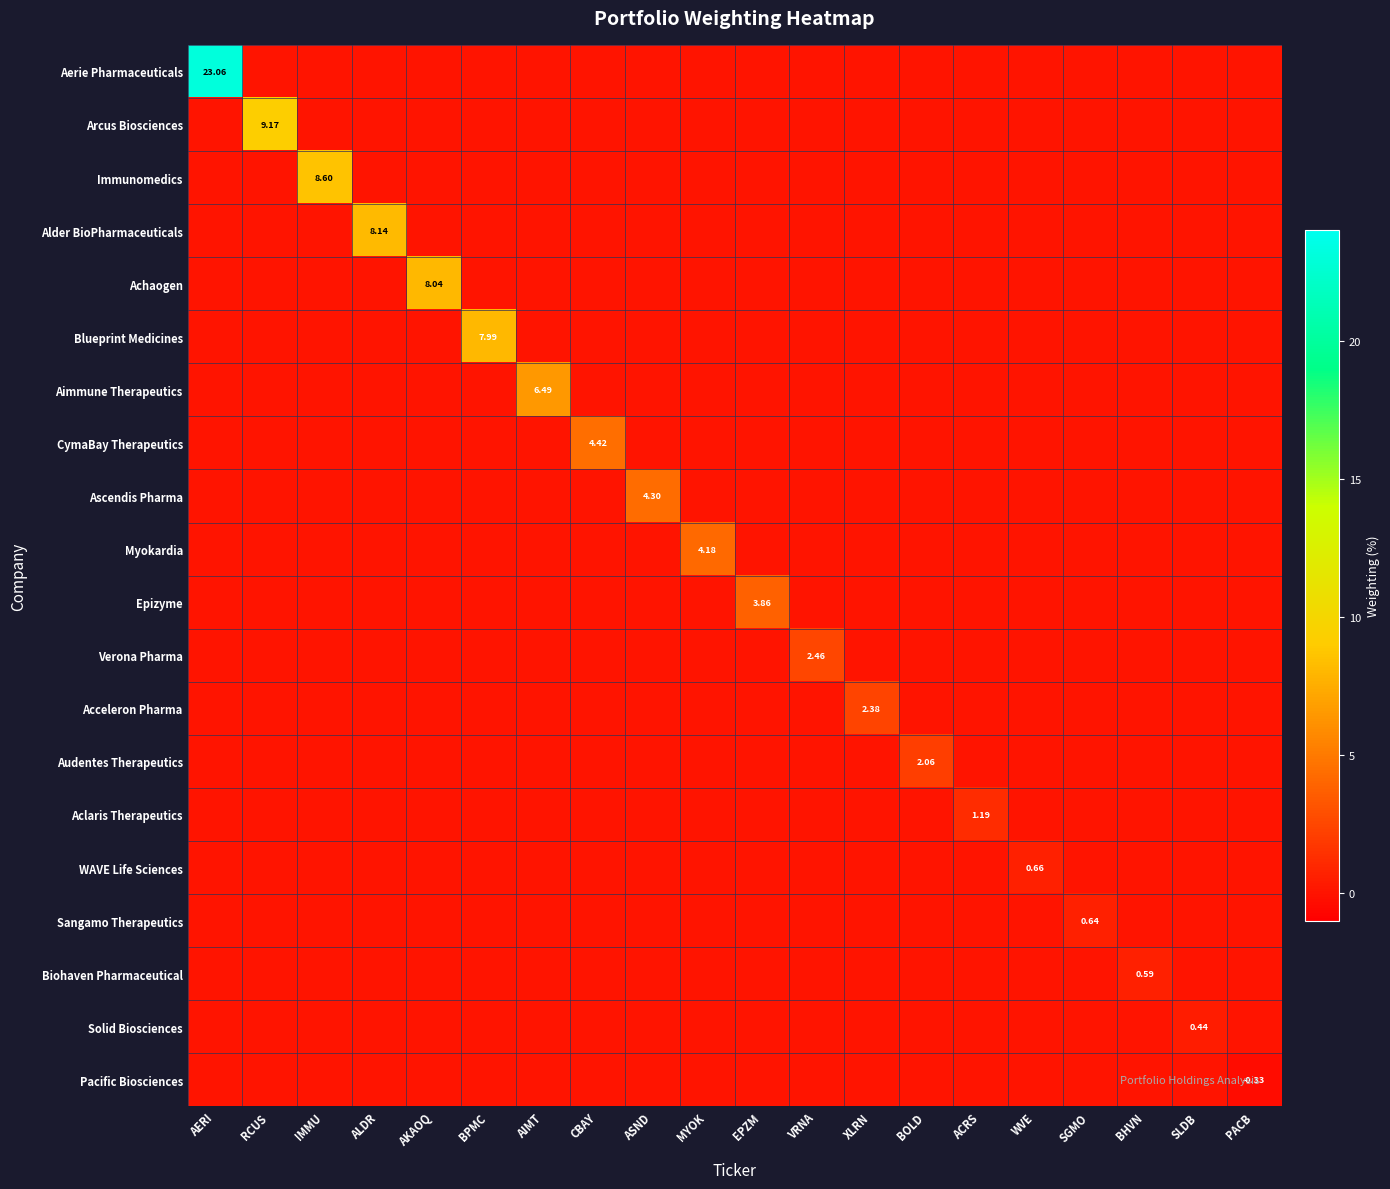

The value of Ascendis Pharma at BPMC is 1.4. True or false?

False